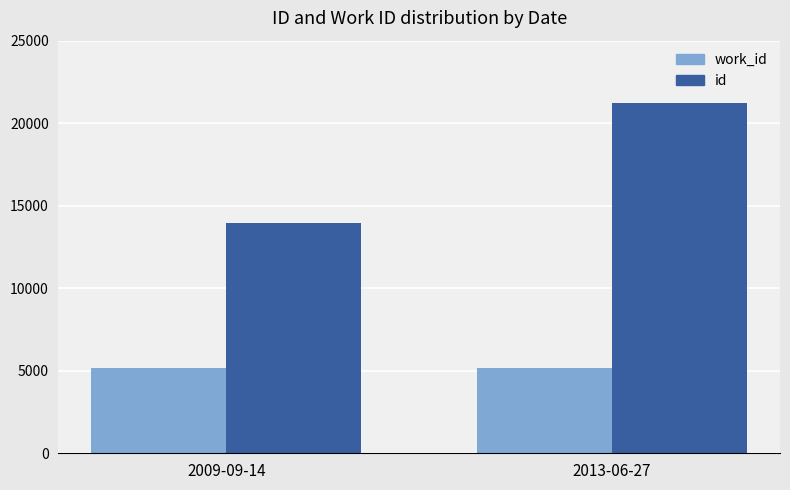

Where is id nearest to the value 17595?

2009-09-14